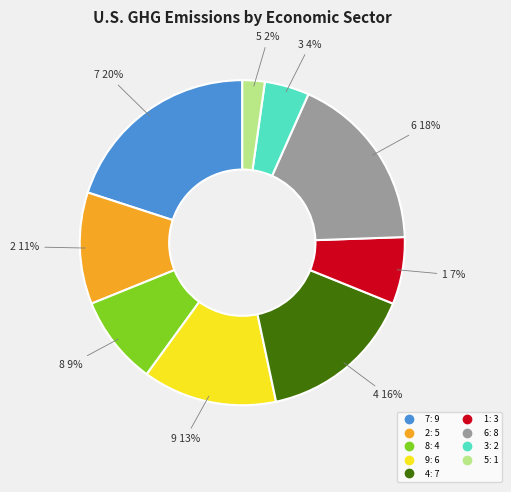

Is there any slice that represents more than half of the pie?

No